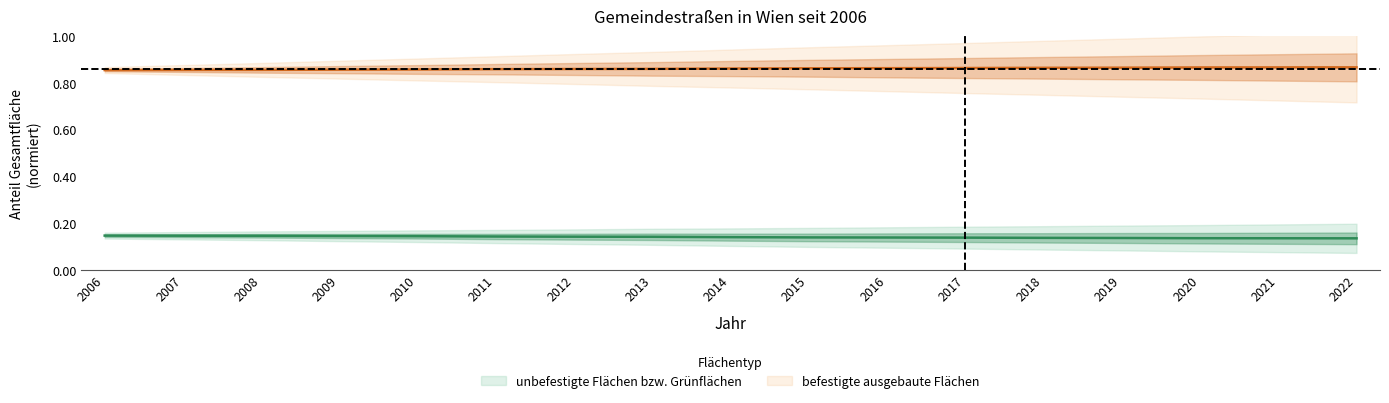

Where is unbefestigte Flächen bzw. Grünflächen nearest to the value 0?

2022